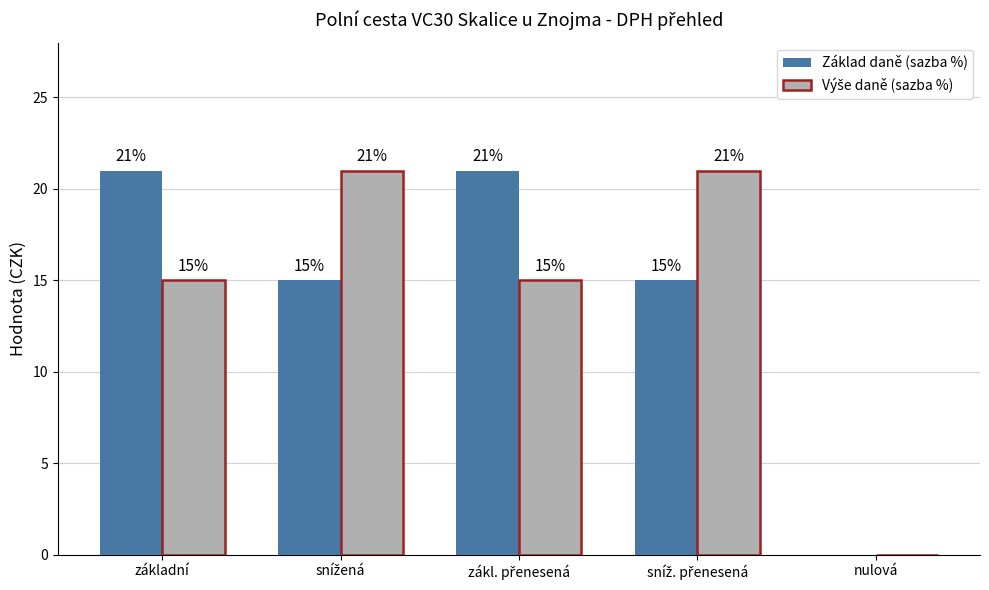

Which series changed the most between základní and nulová?

Základ daně (sazba %)